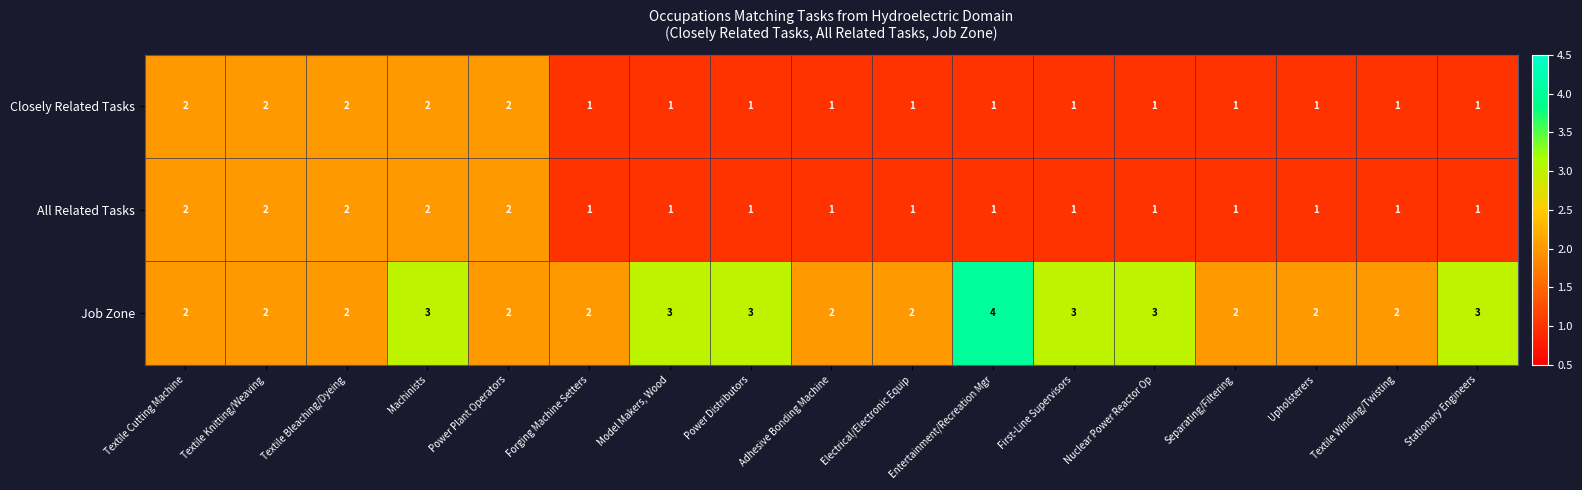

How many data points does each series have?

17